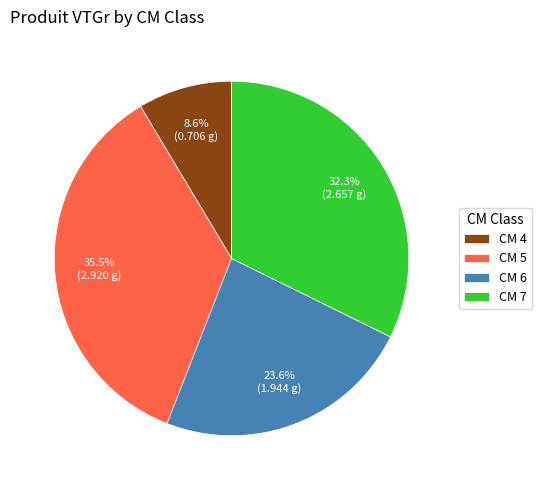

To the nearest percent, what is the difference between the largest and smallest slice percentages?

27%